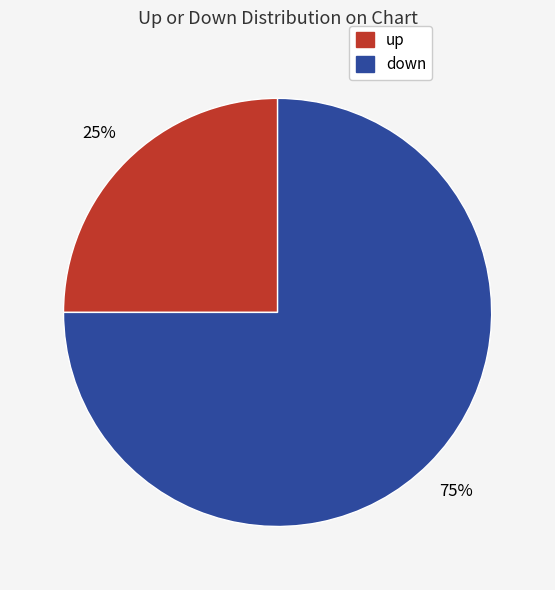

Combined, do up and down account for over 50%?

Yes